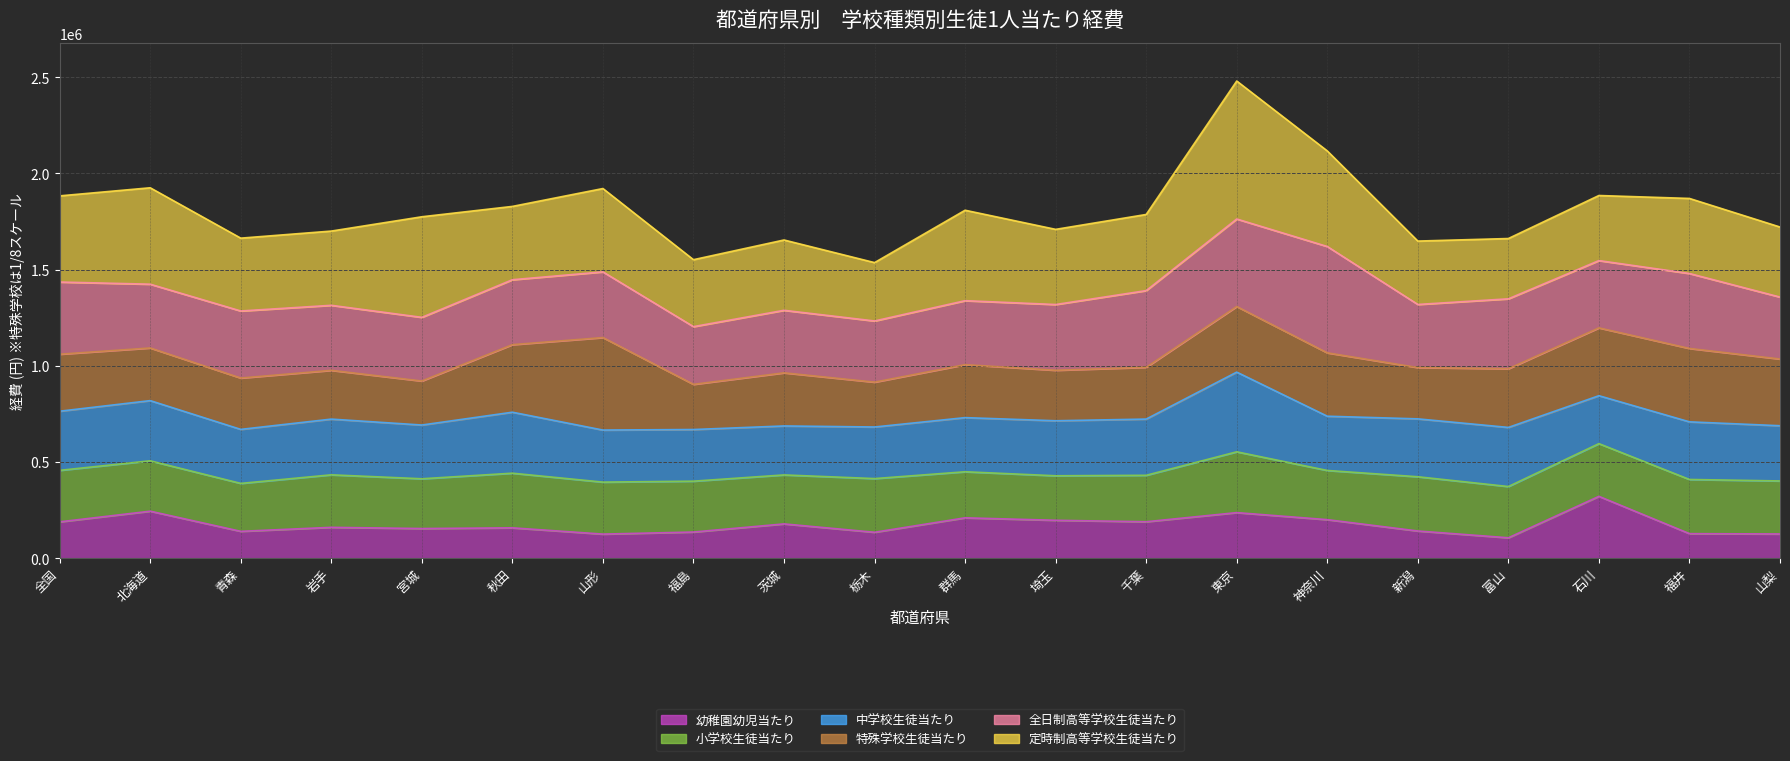

True or false: 小学校生徒当たり and 全日制高等学校生徒当たり cross at least once.

False